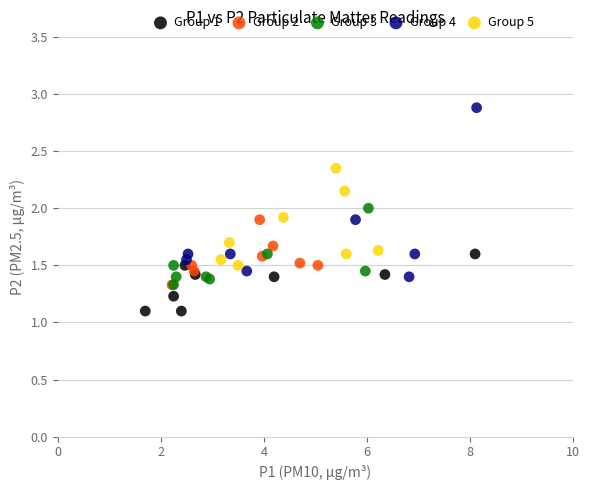

Which series reaches the maximum Y coordinate?

Group 4